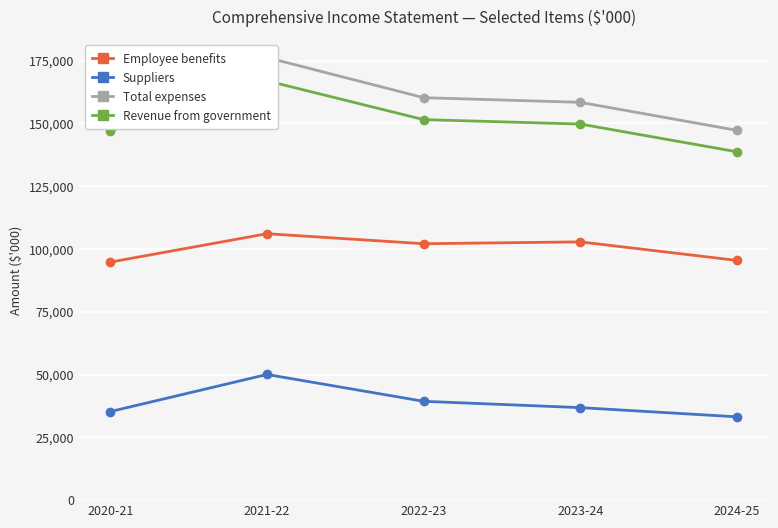

True or false: Suppliers and Revenue from government intersect in this chart.

False